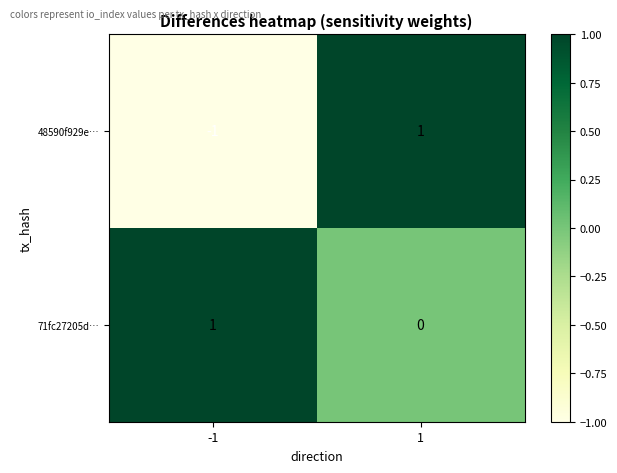

Is the value of 48590f929e… at 1 greater than the value of 71fc27205d… at 1?

Yes